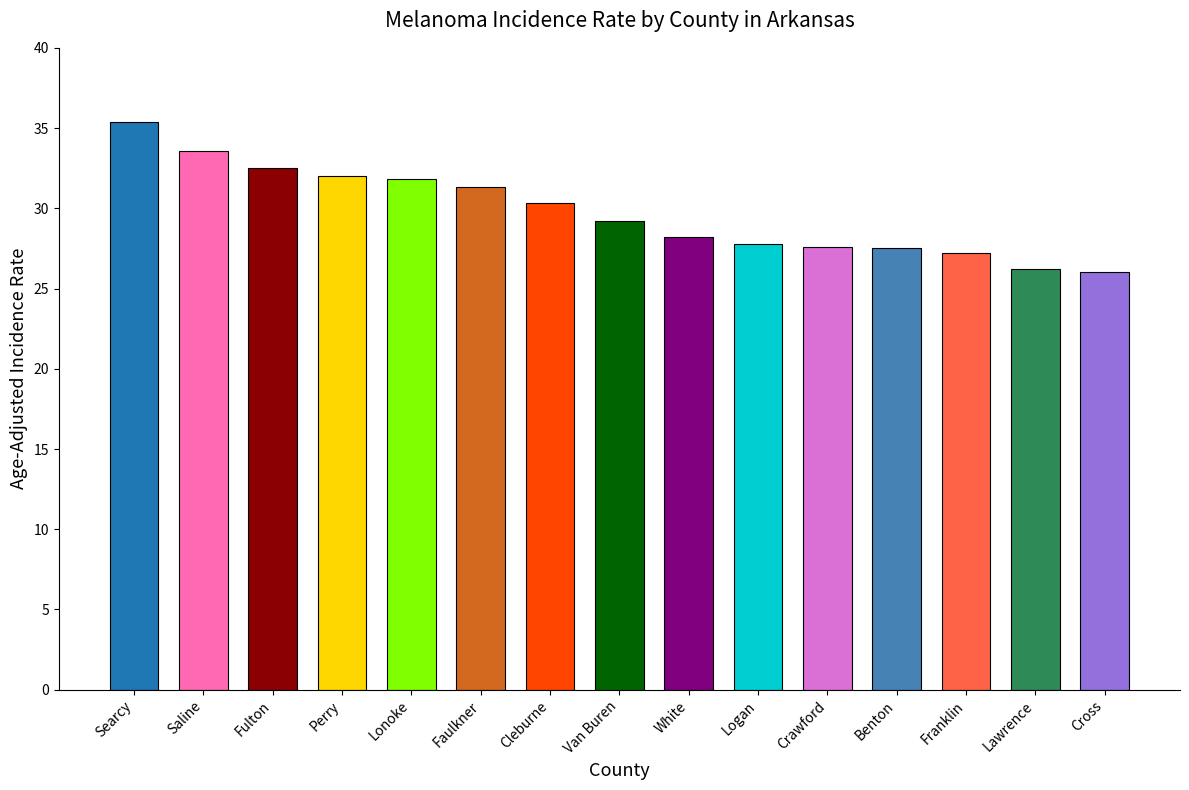

What is the greatest value displayed?

35.4